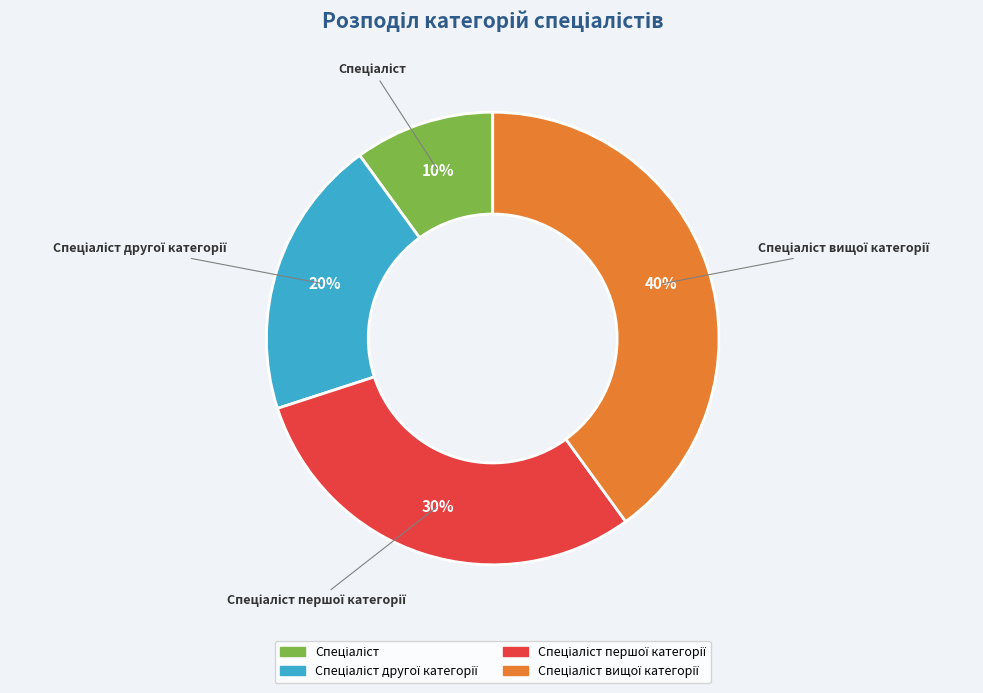

Is there any slice that represents more than half of the pie?

No